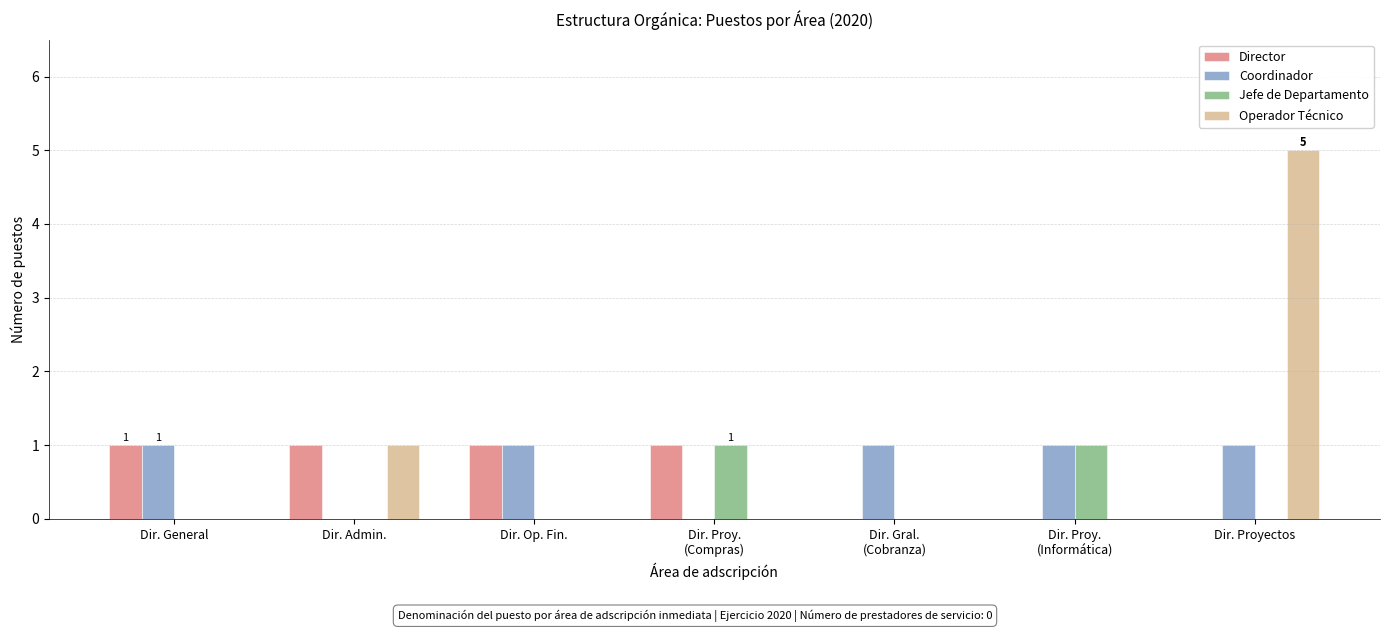

How many groups of bars are there?

7